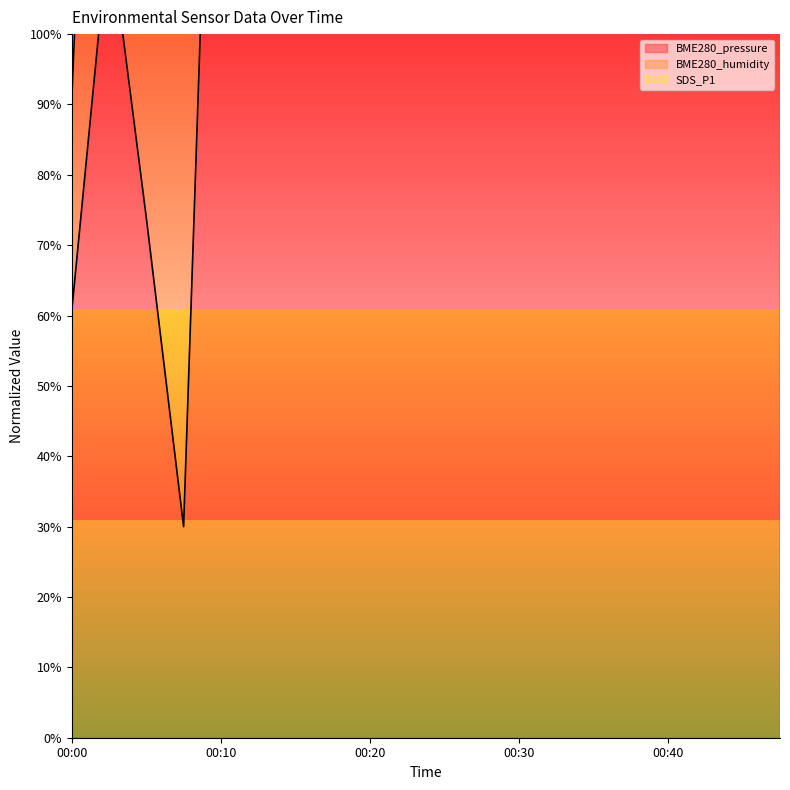

What is the maximum value shown in the chart?

2726.7